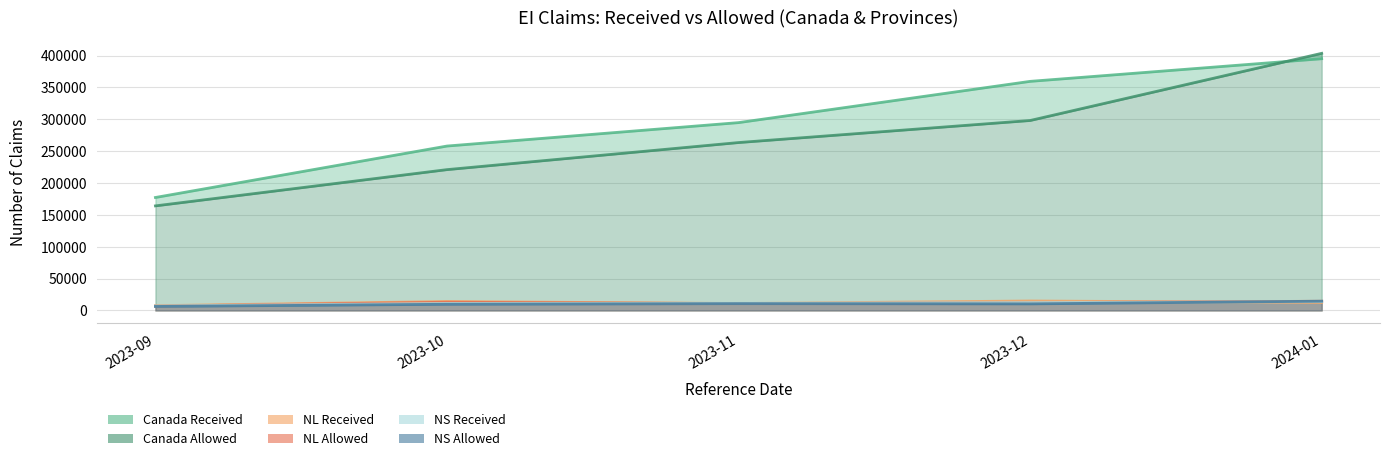

True or false: Canada Allowed and NL Allowed cross at least once.

False